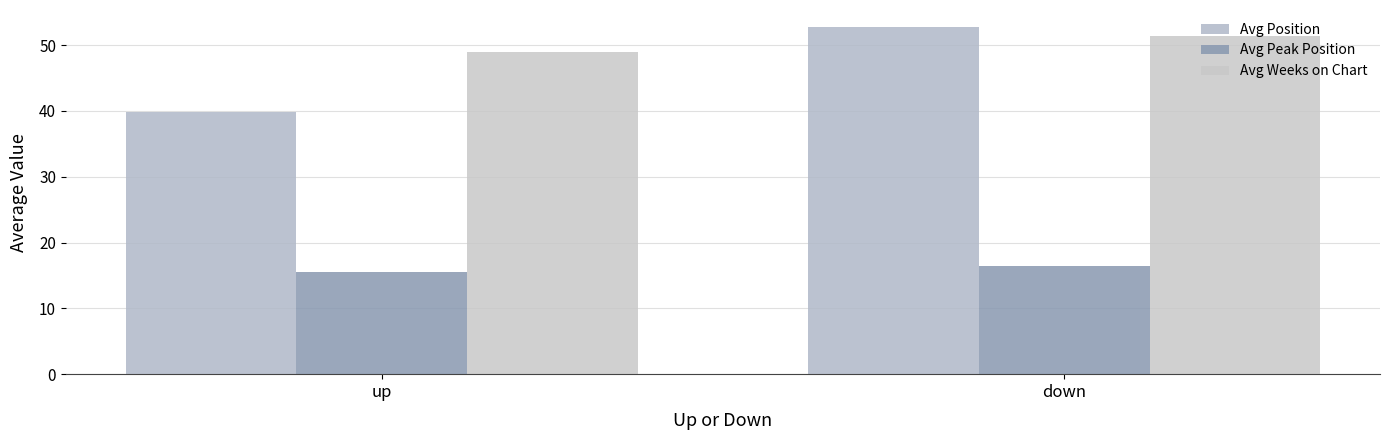

What is the total value across all series at down?

120.4